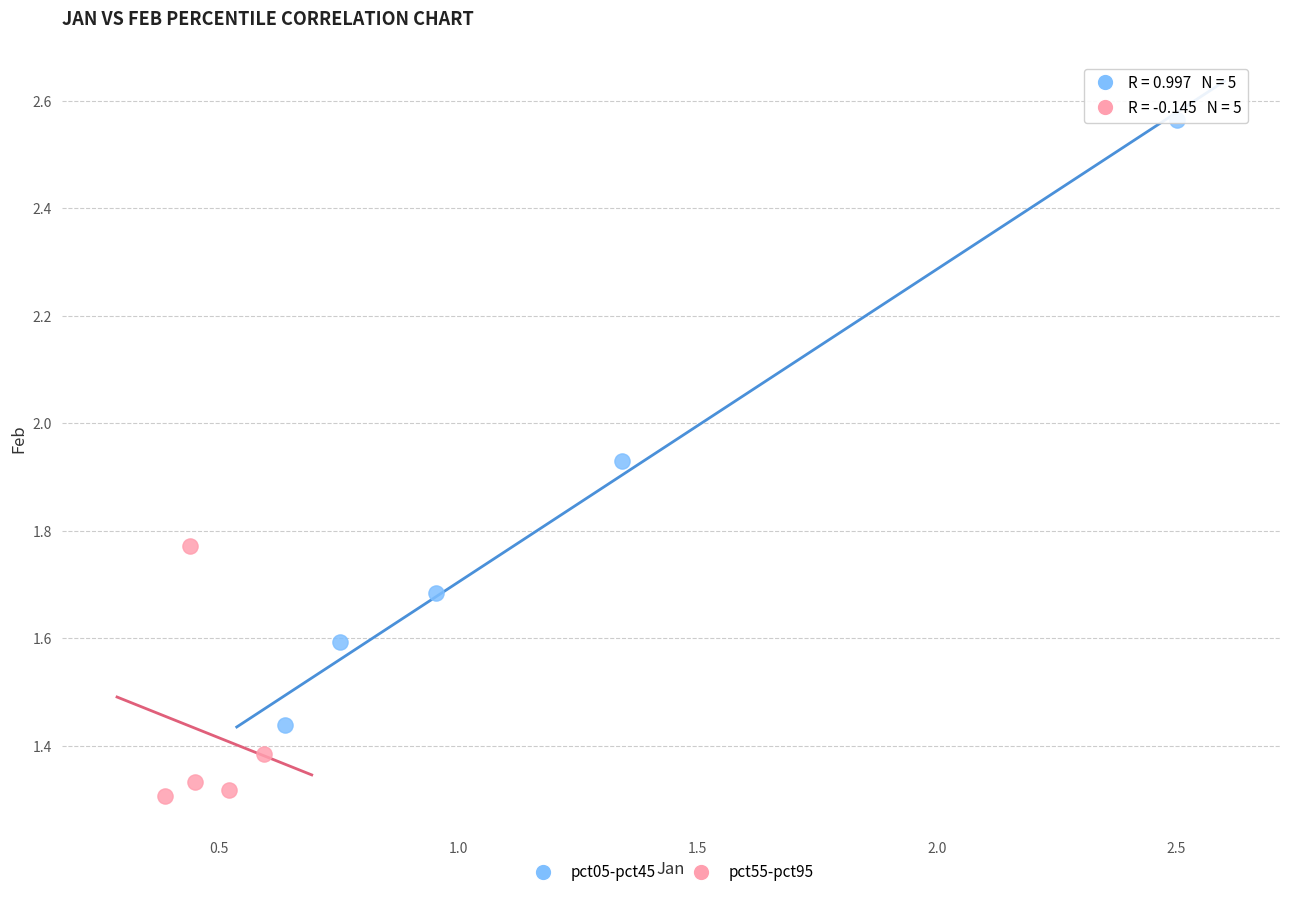

Which series contains the lowest Y value?

pct55-pct95